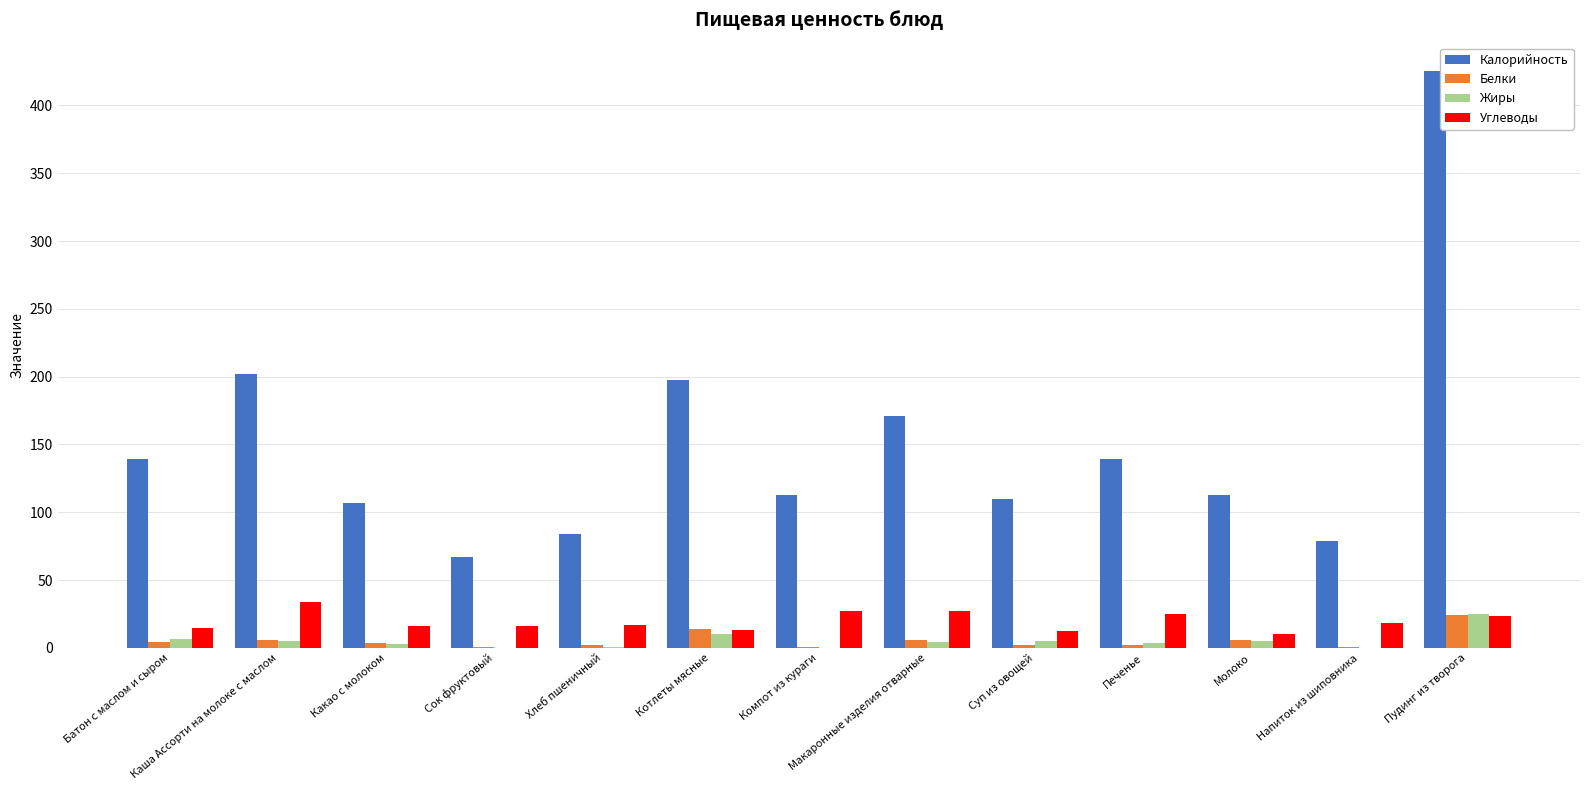

At which label does Калорийность reach its peak?

Пудинг из творога